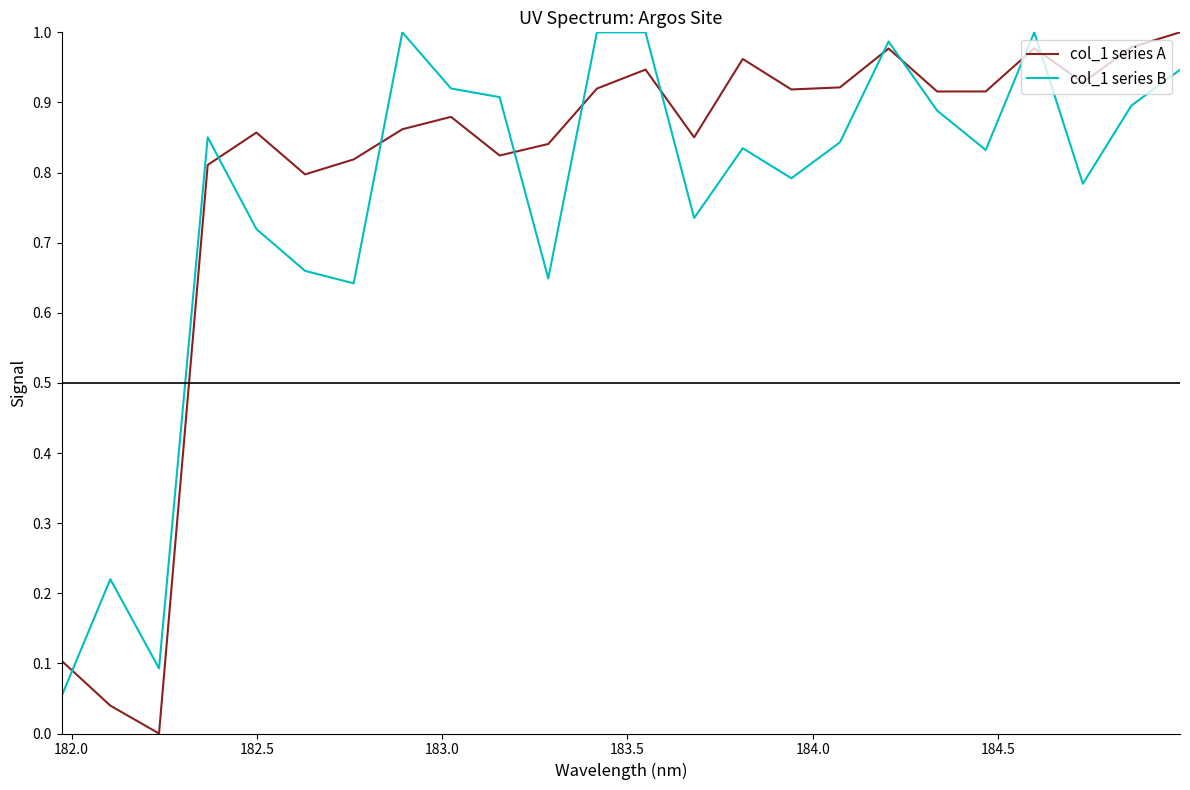

Which series has the widest spread of values?

col_1 series A